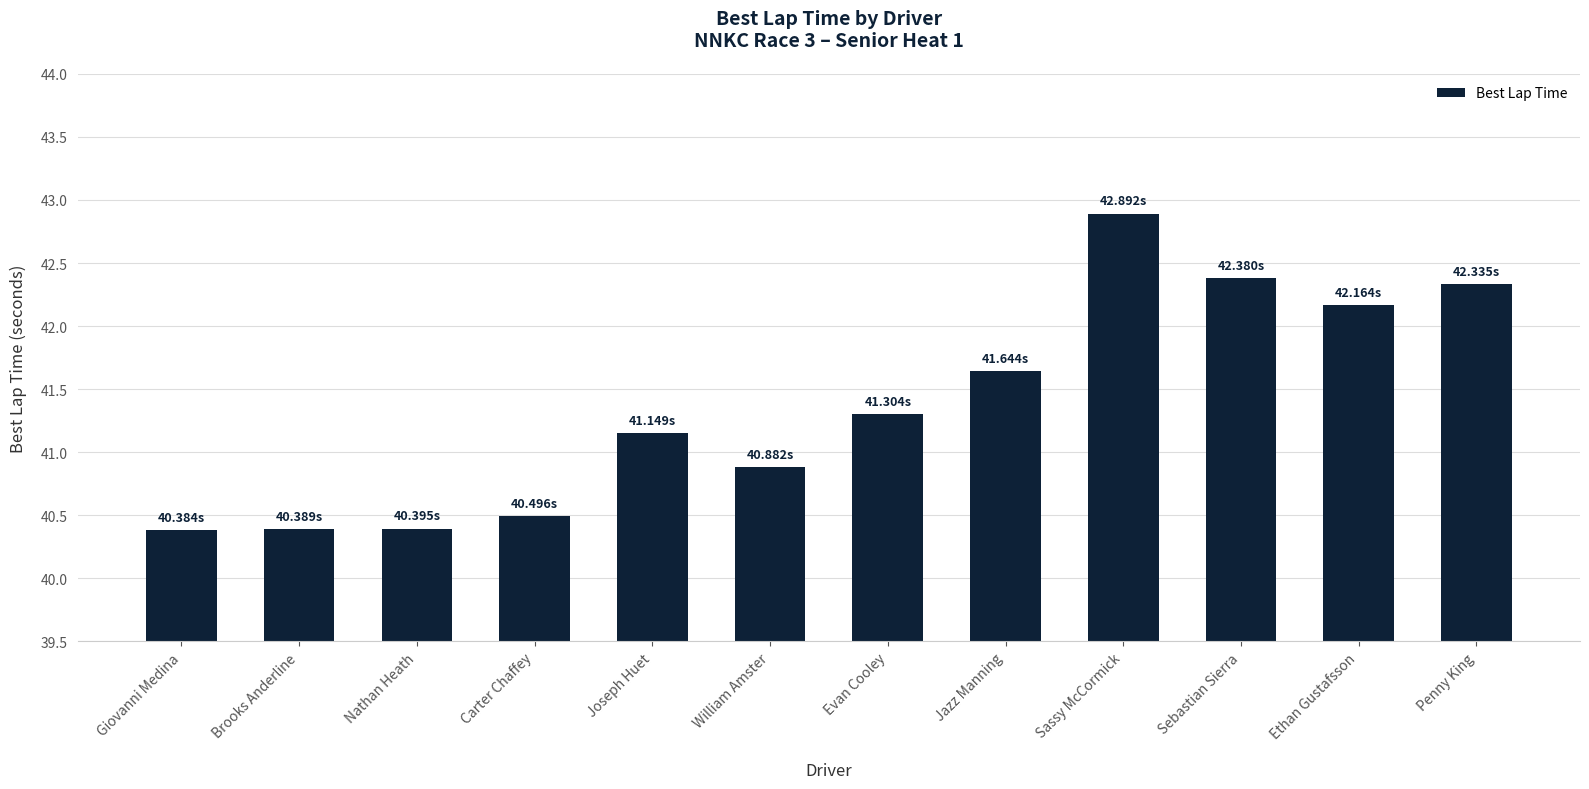

Between William Amster and Penny King, which is larger?

Penny King